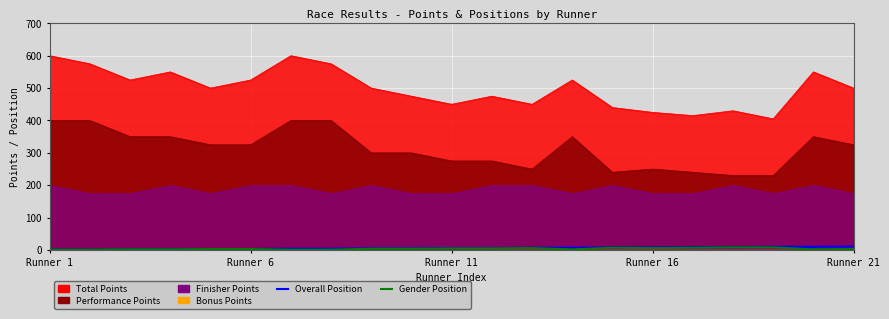

How many lines are shown in the chart?

2